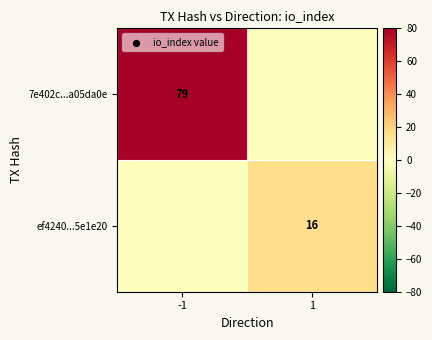

At which category is the sum across all series the highest?

-1